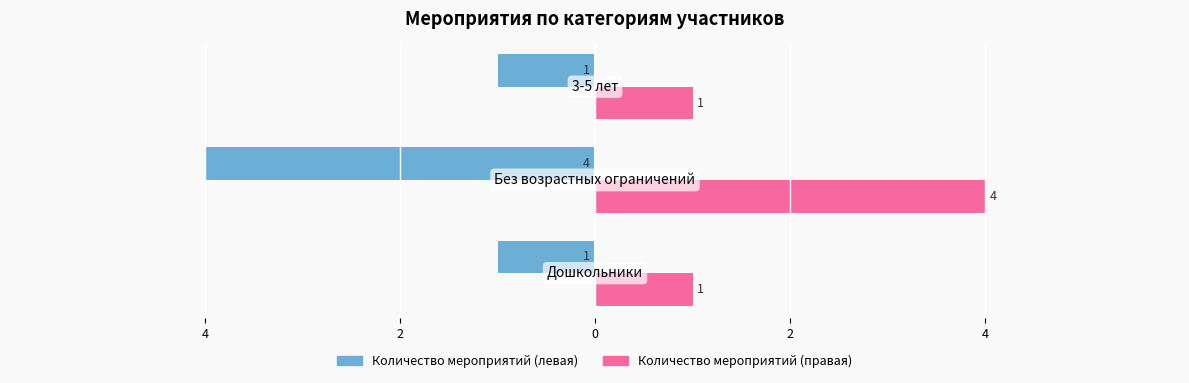

What is the maximum value for Количество мероприятий (правая)?

4